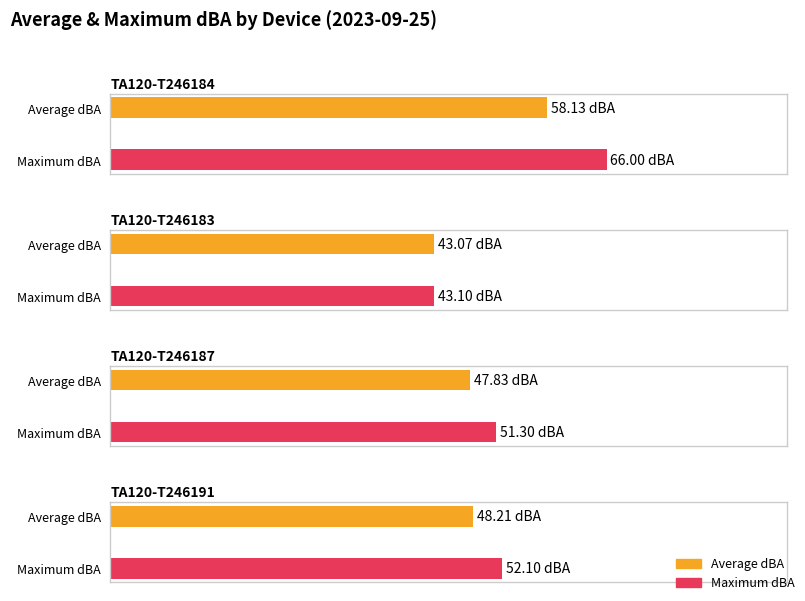

The value of Average dBA at TA120-T246191 is 48.2. True or false?

True